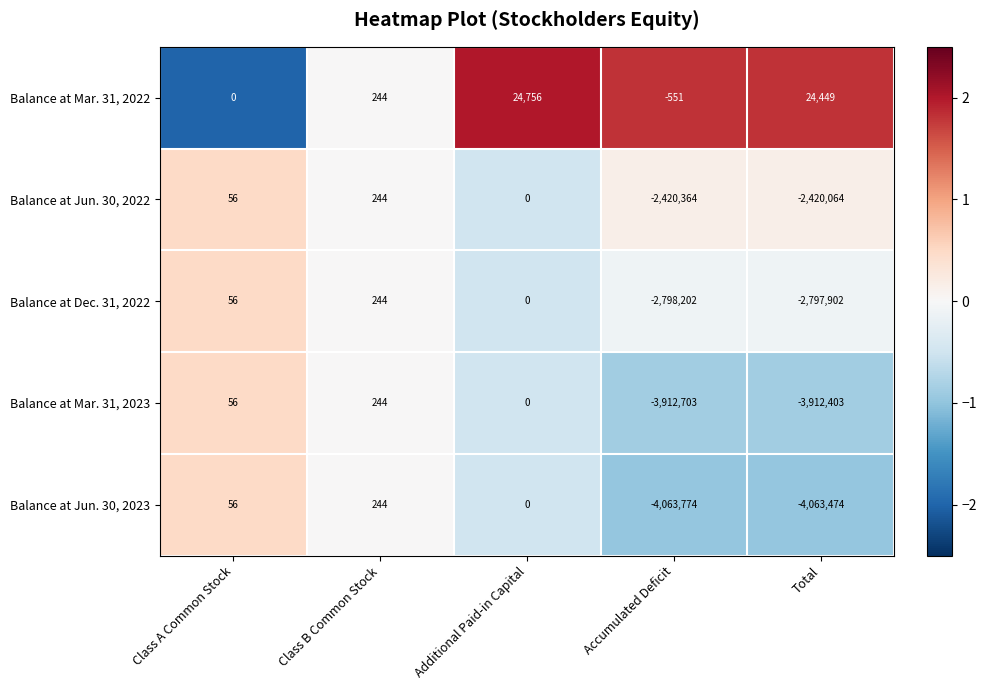

What is the difference between the Balance at Mar. 31, 2022 values at Class B Common Stock and Accumulated Deficit?

795